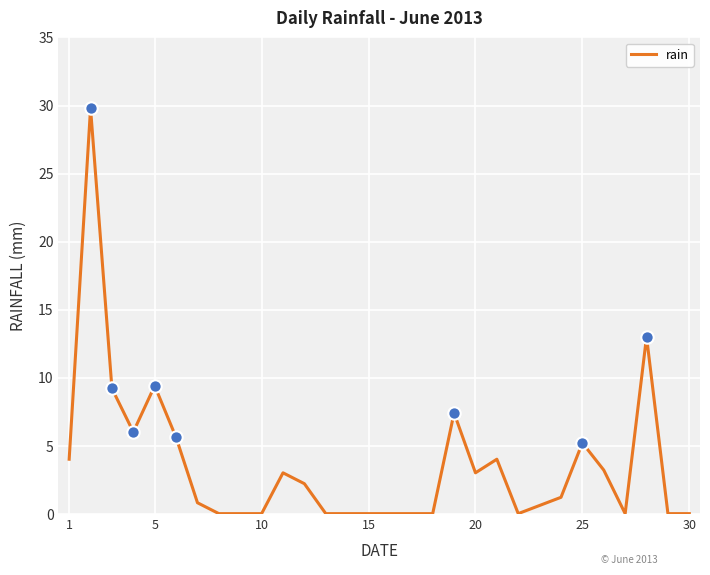

What is the greatest value displayed?

29.8